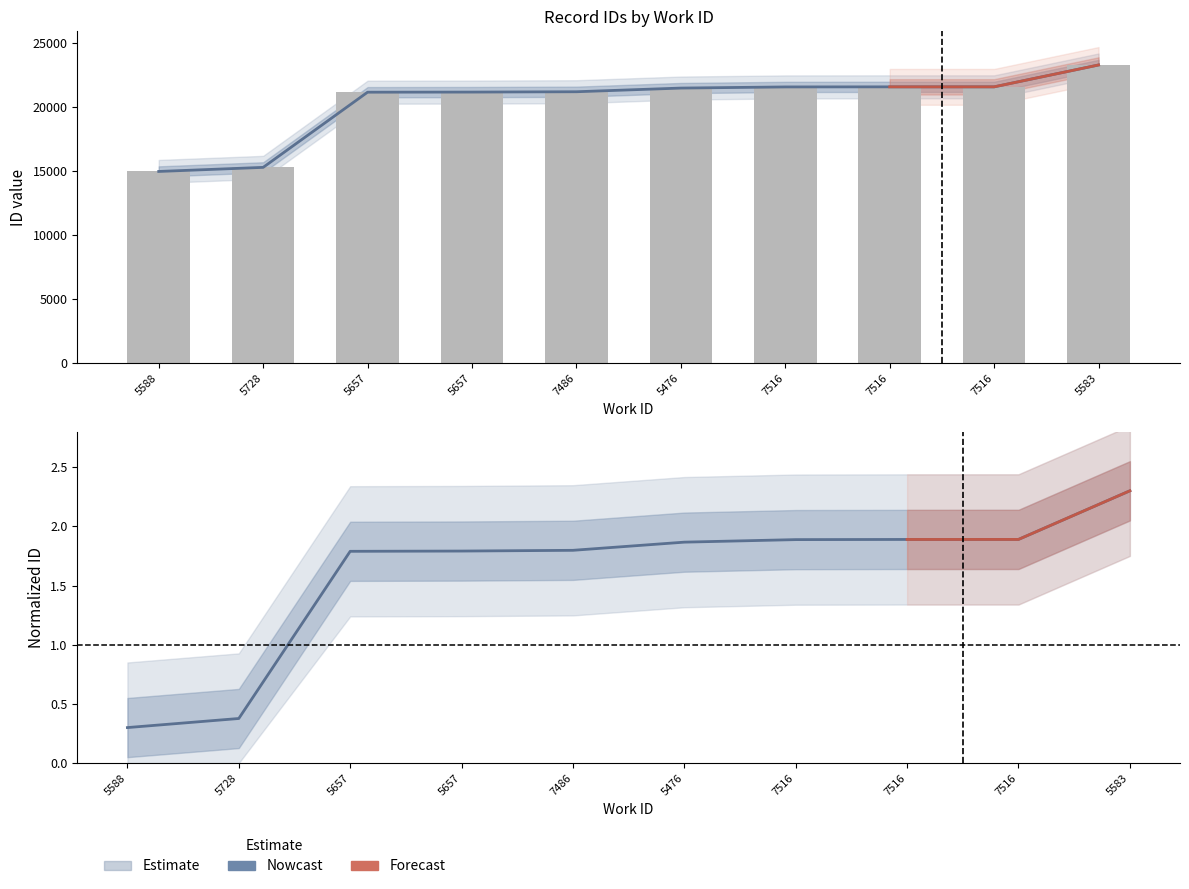

How many values exceed 21462?

4